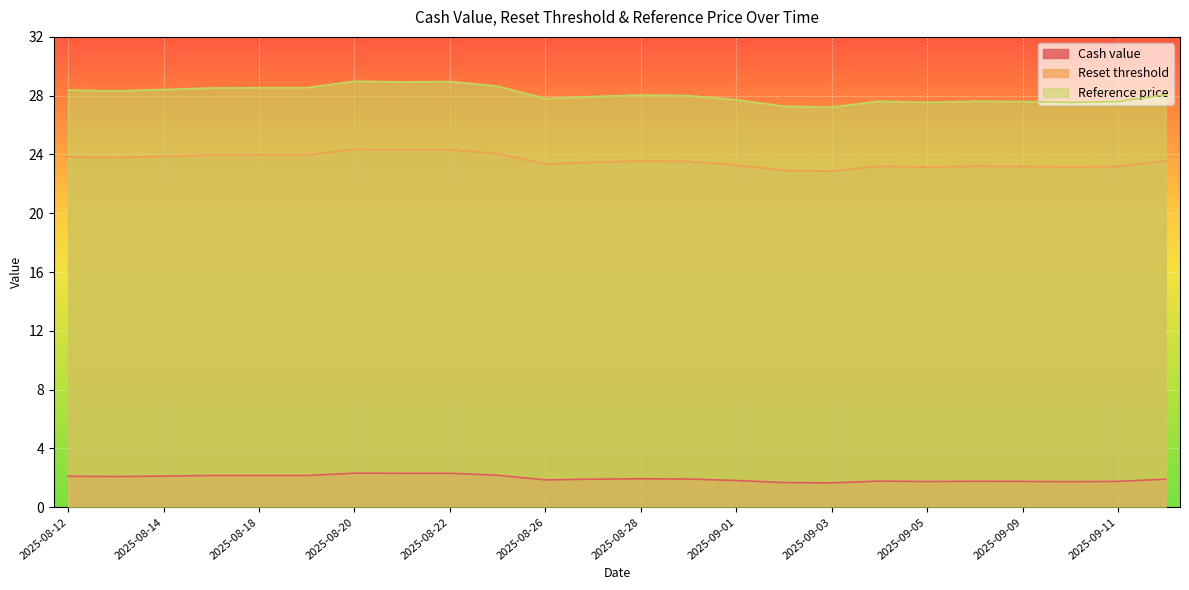

What are all the series names shown in the legend?

Cash value, Reset threshold, Reference price